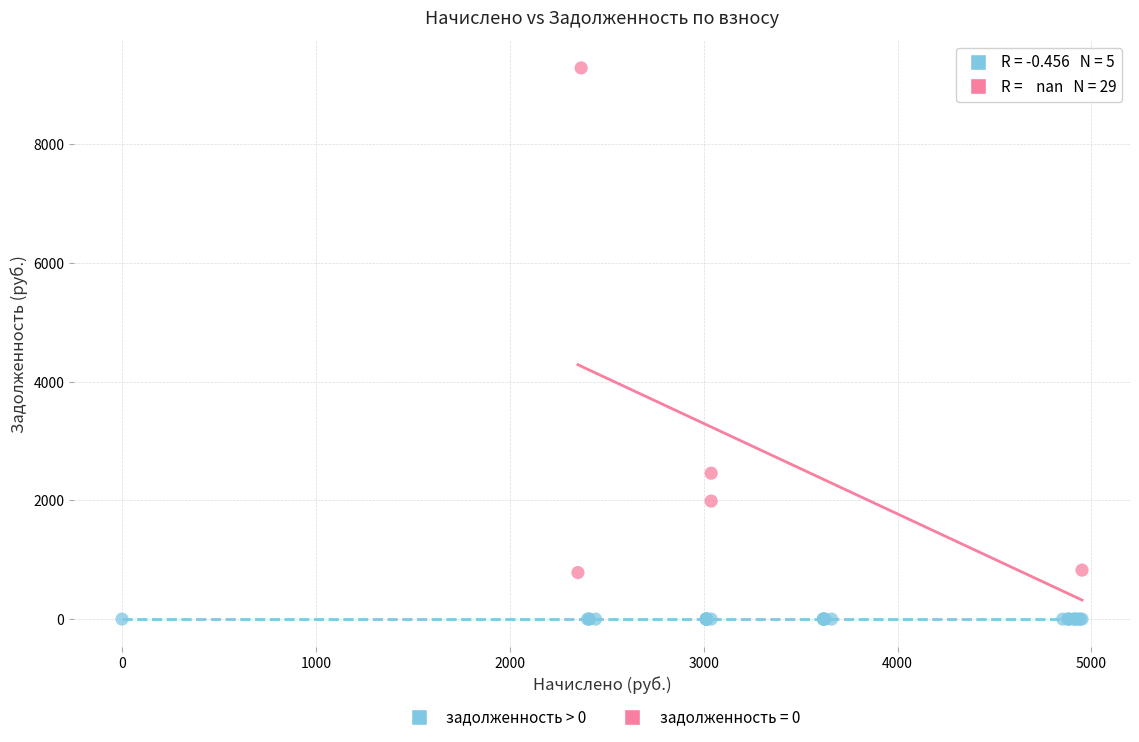

Which series reaches the maximum Y coordinate?

задолженность > 0